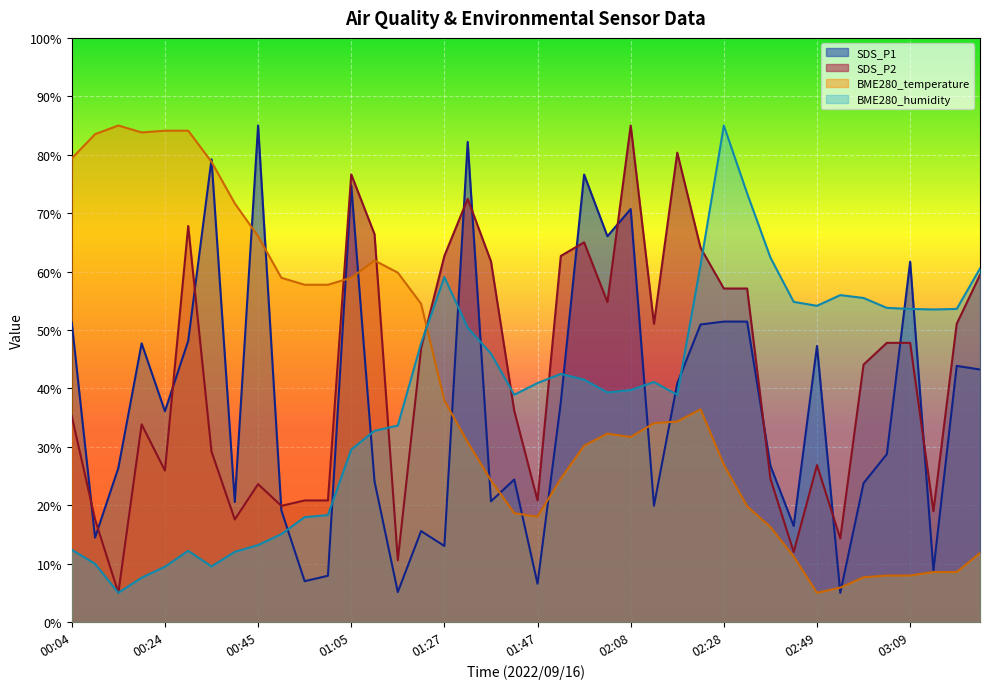

List the series in order of their peak value, lowest first.

BME280_temperature, BME280_humidity, SDS_P1, SDS_P2